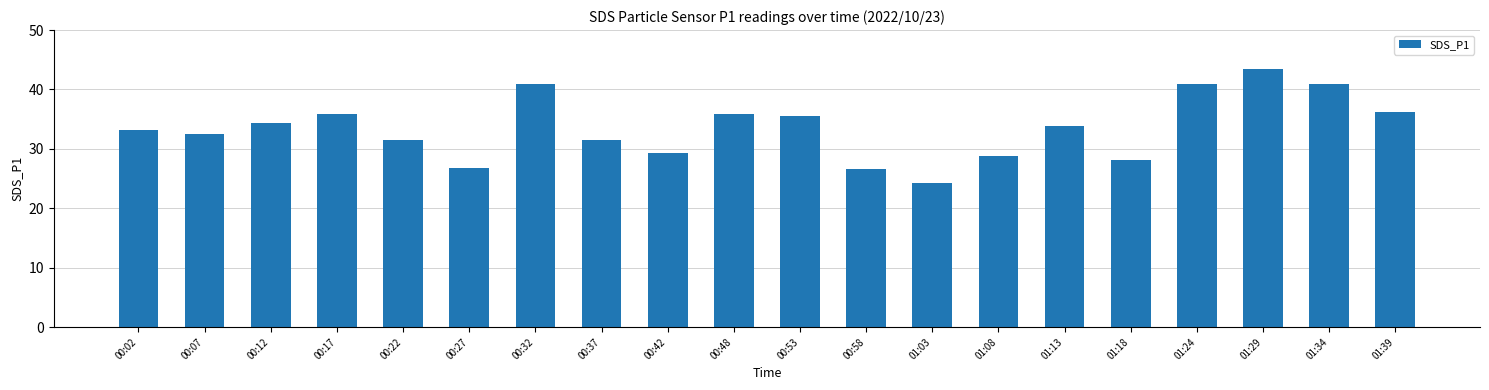

How many data points does each series have?

20